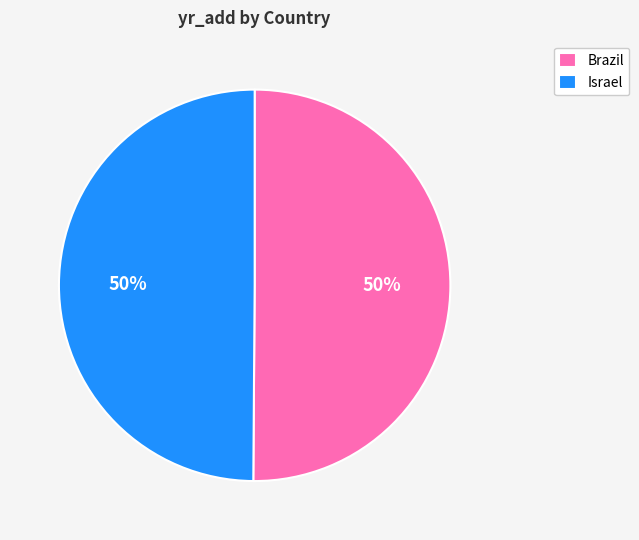

To the nearest percent, what is the average slice percentage?

50%